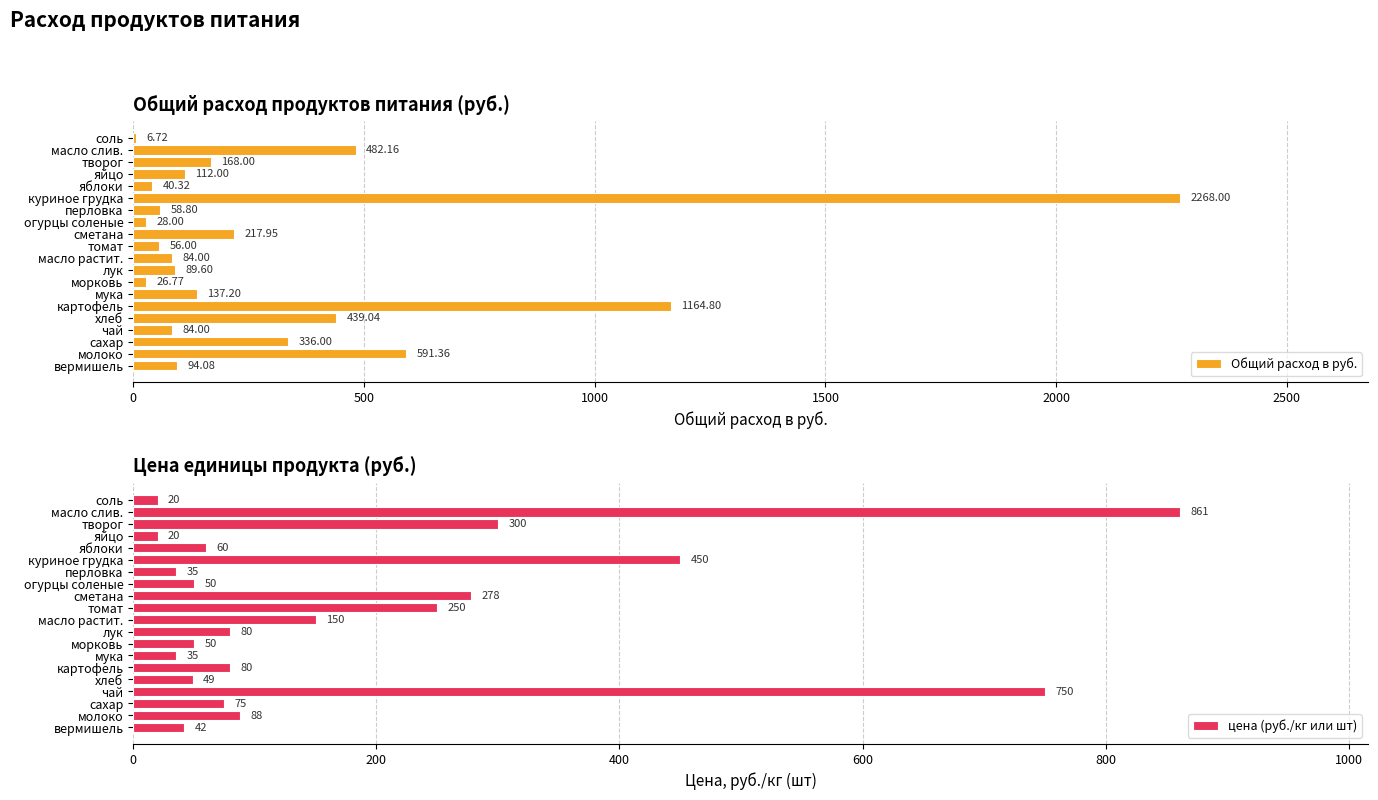

Rank the series by their maximum value, from highest to lowest.

Общий расход в руб., цена (руб./кг или шт)